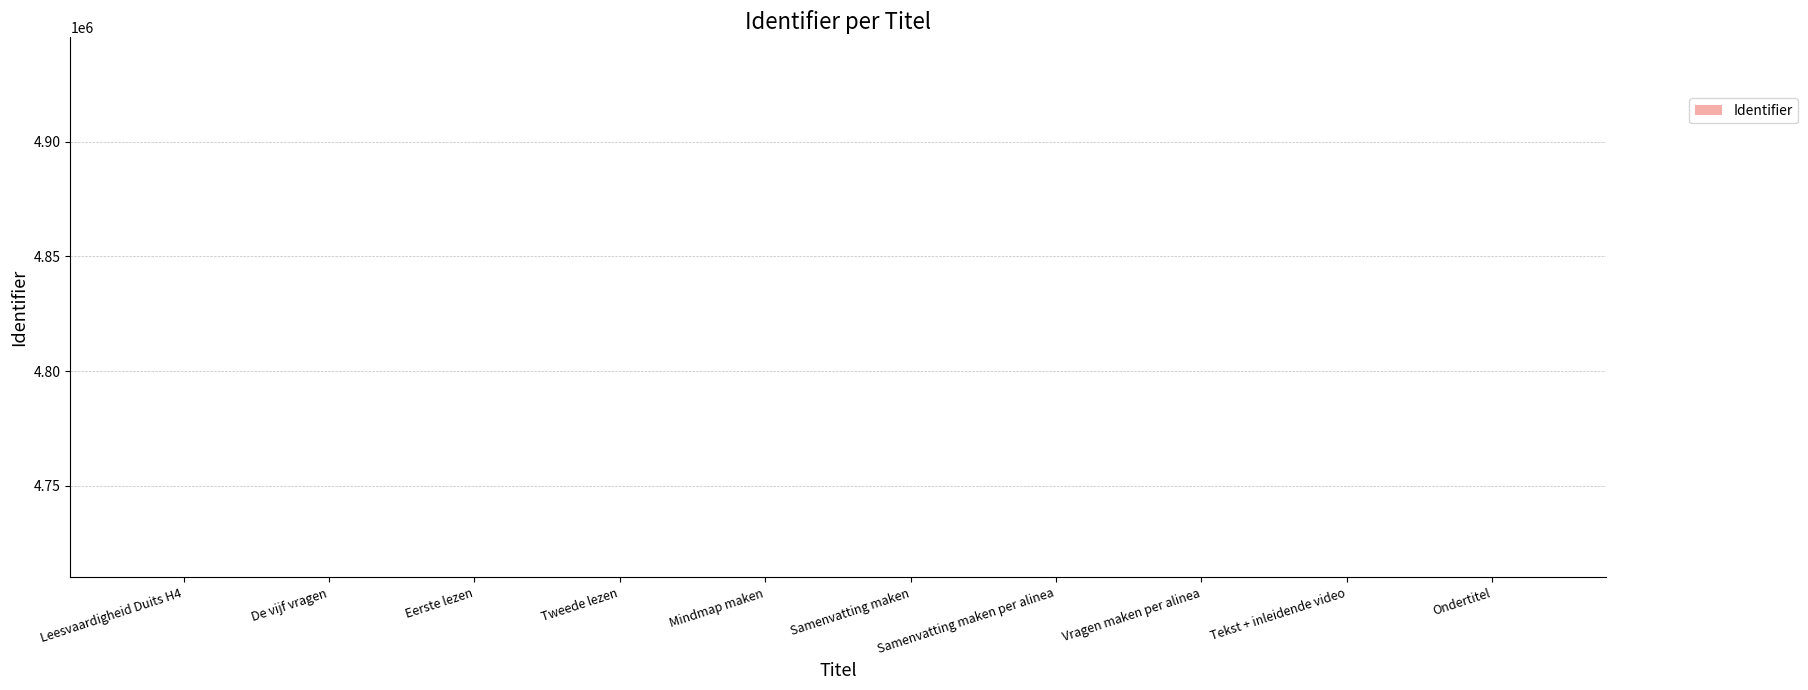

Is it true that the value at Eerste lezen is 2564419?

False